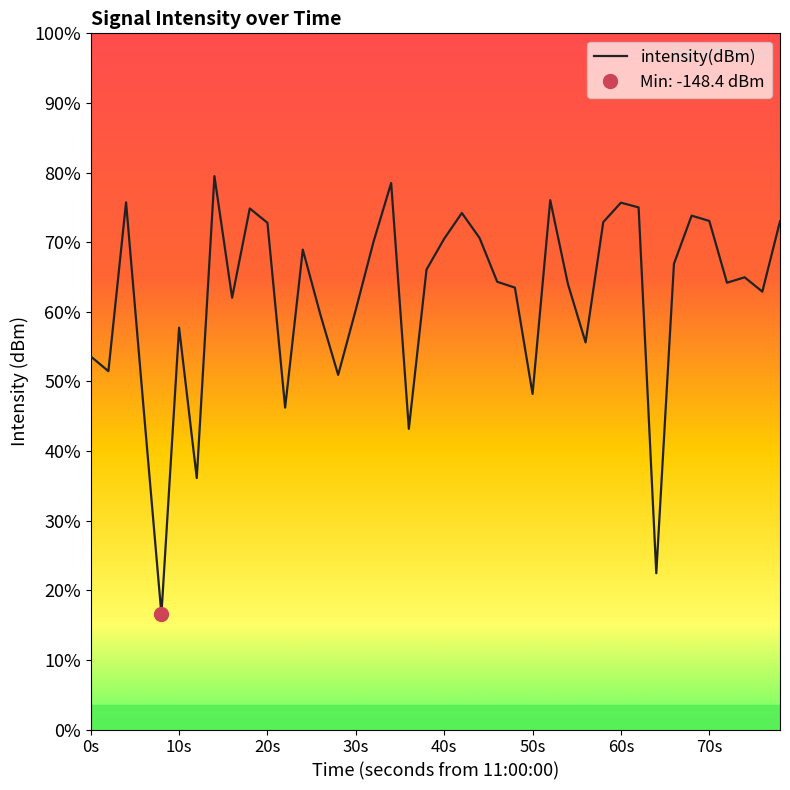

How many data points does each series have?

40